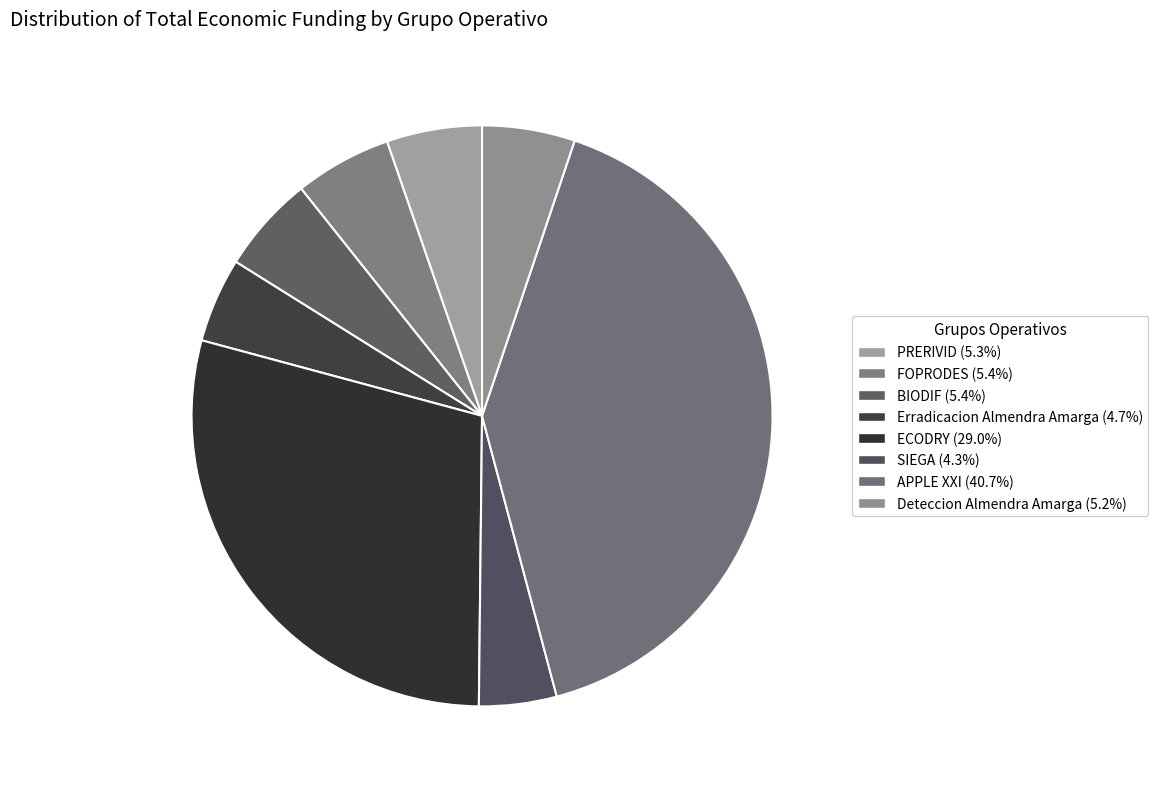

How many segments does this pie chart have?

8